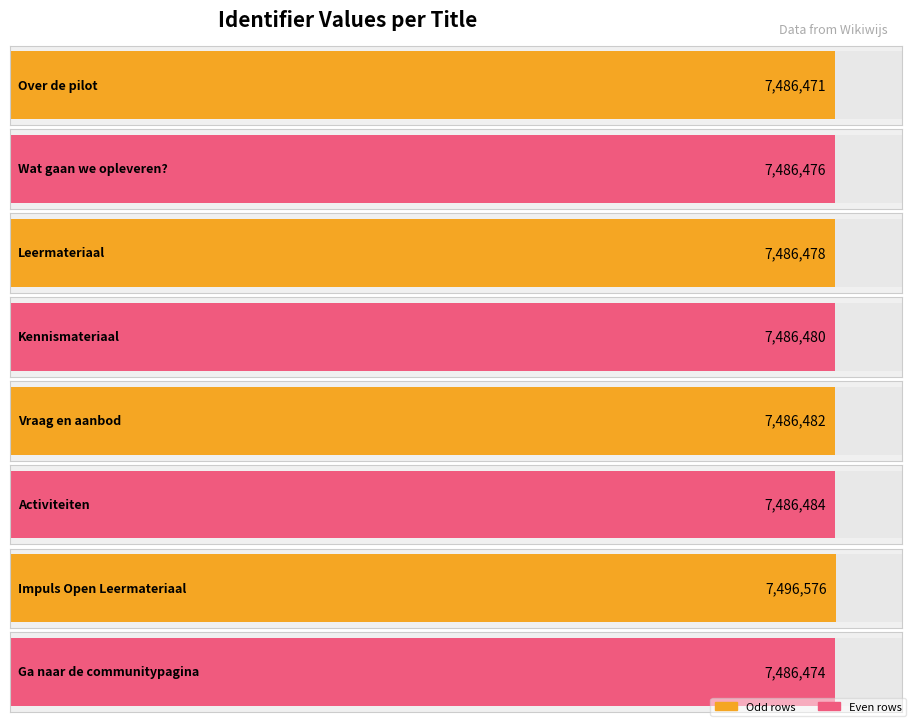

True or false: the data shows 7486480 at Kennismateriaal.

True